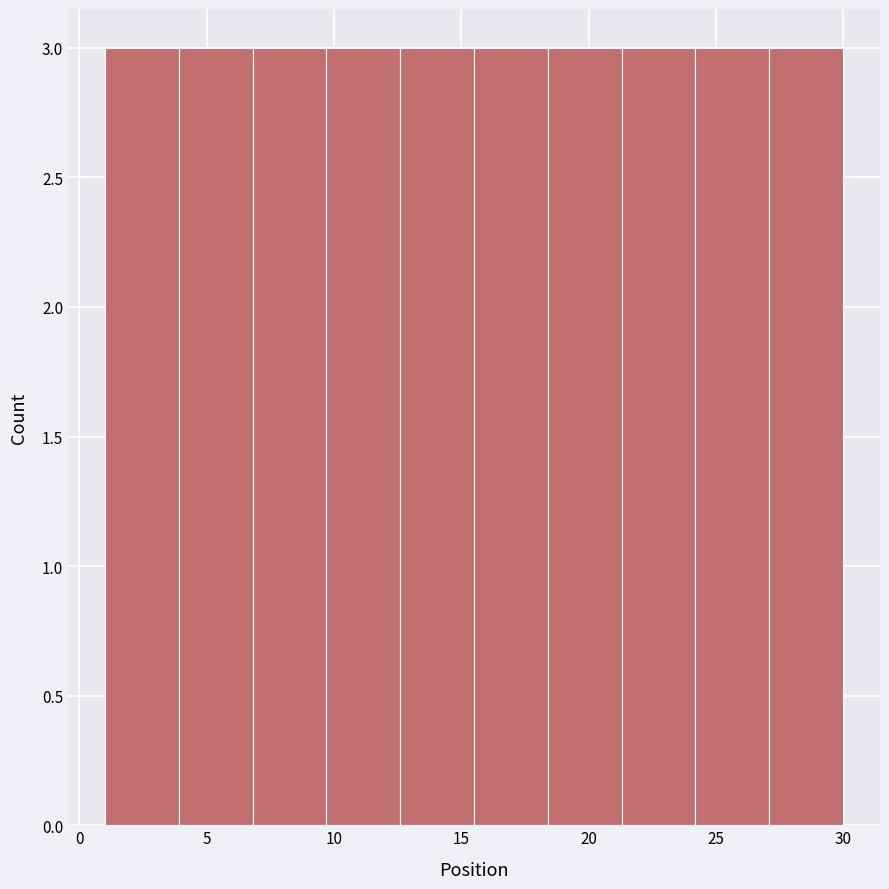

Reading left to right, list every bar in this chart as the range it spans on the x-axis followed by its height. Neither the bar edges nor the heights are printed on the chart, so give them approximately, as read against the axes.

1.0 to 3.9: 3
3.9 to 6.8: 3
6.8 to 9.7: 3
9.7 to 12.6: 3
12.6 to 15.5: 3
15.5 to 18.4: 3
18.4 to 21.3: 3
21.3 to 24.2: 3
24.2 to 27.1: 3
27.1 to 30.0: 3